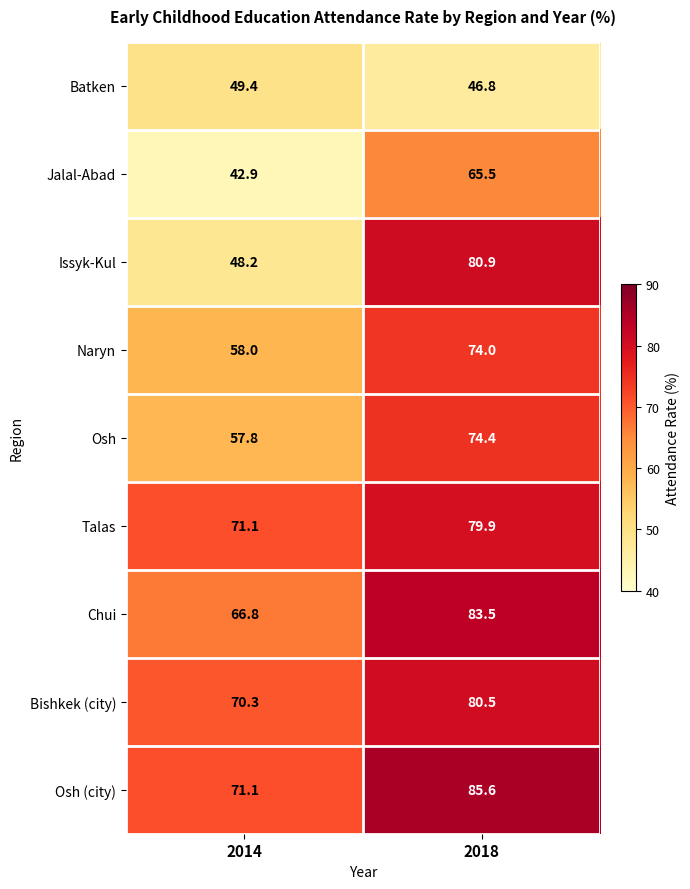

How many distinct data groups are displayed?

9